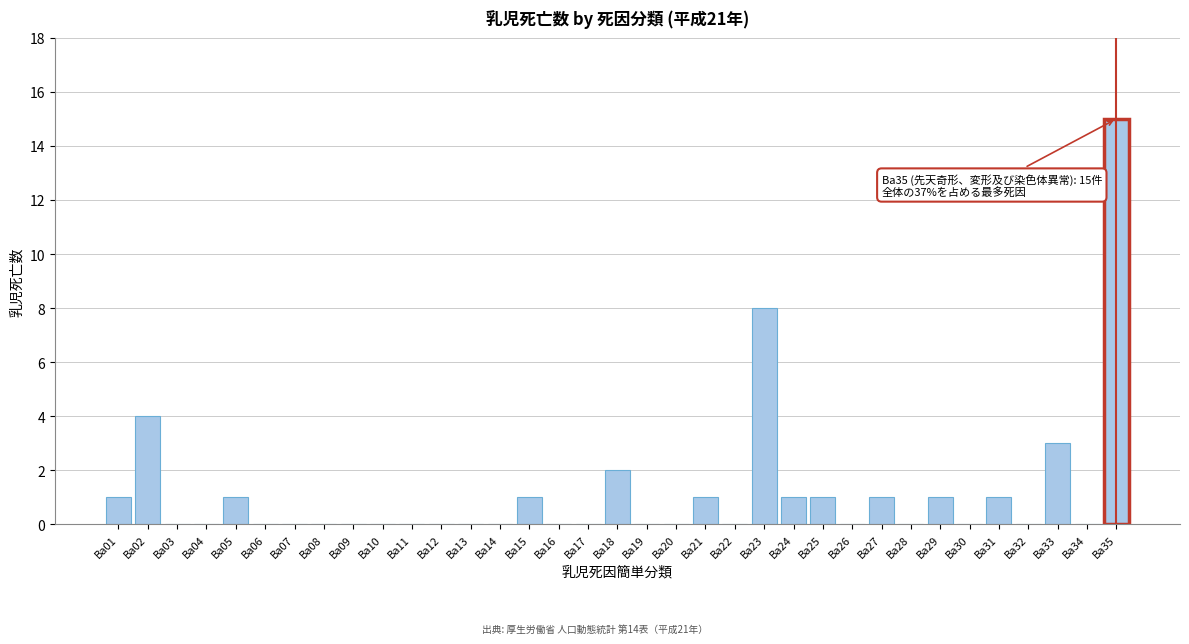

What is the sum of all values?

41